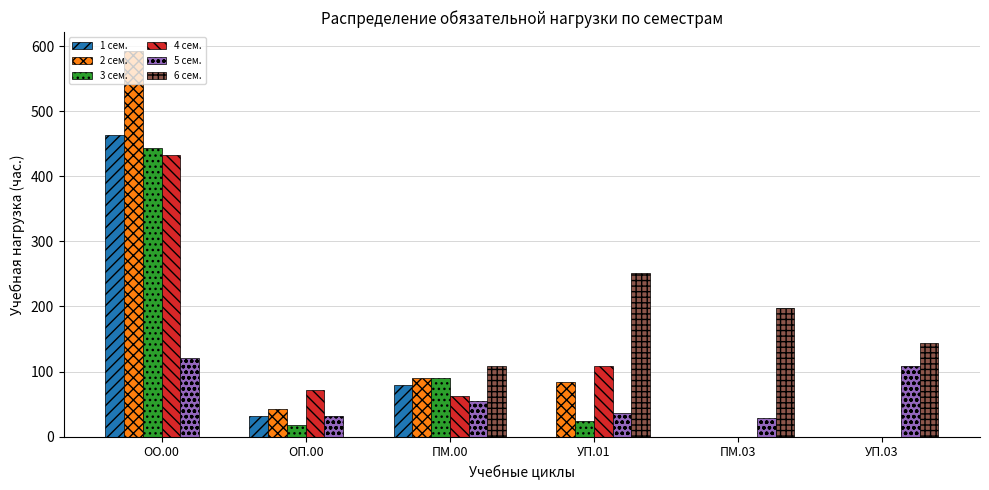

At which category does the chart reach its peak across all series?

ОО.00